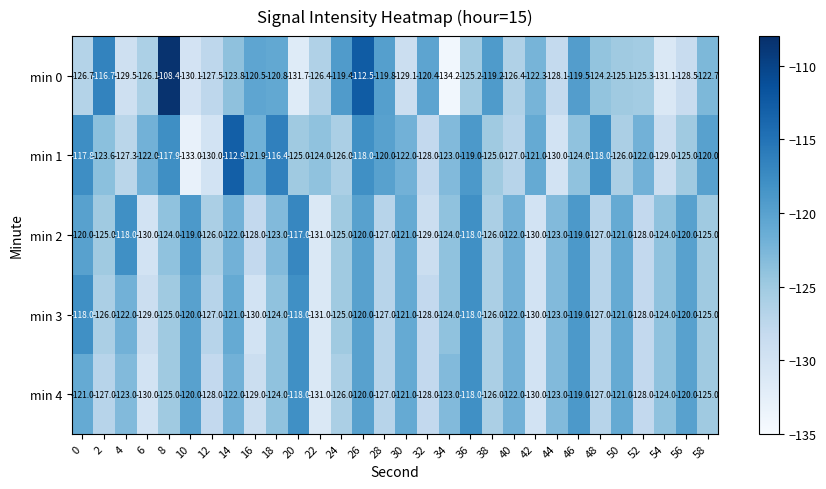

What is the difference between the maximum and minimum values in the min 2 series?

14.0